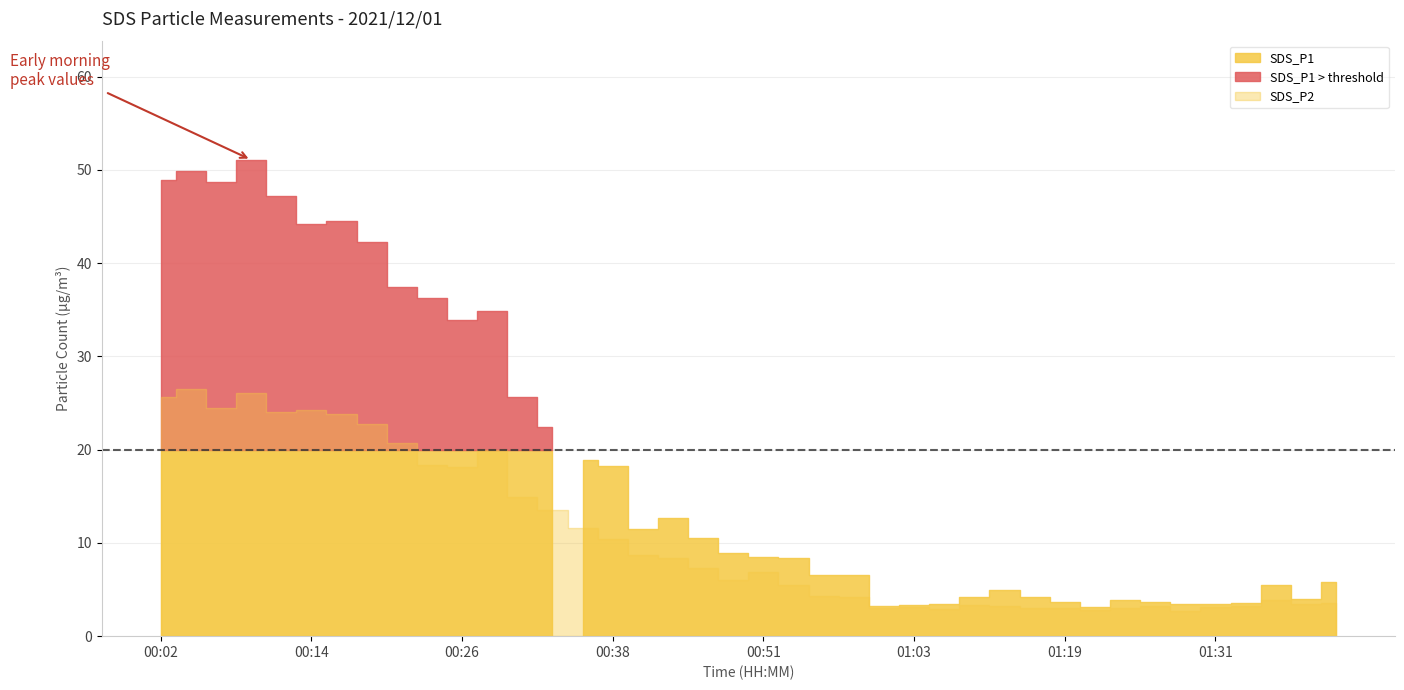

How many interior local peaks does the SDS_P2 series have?

9